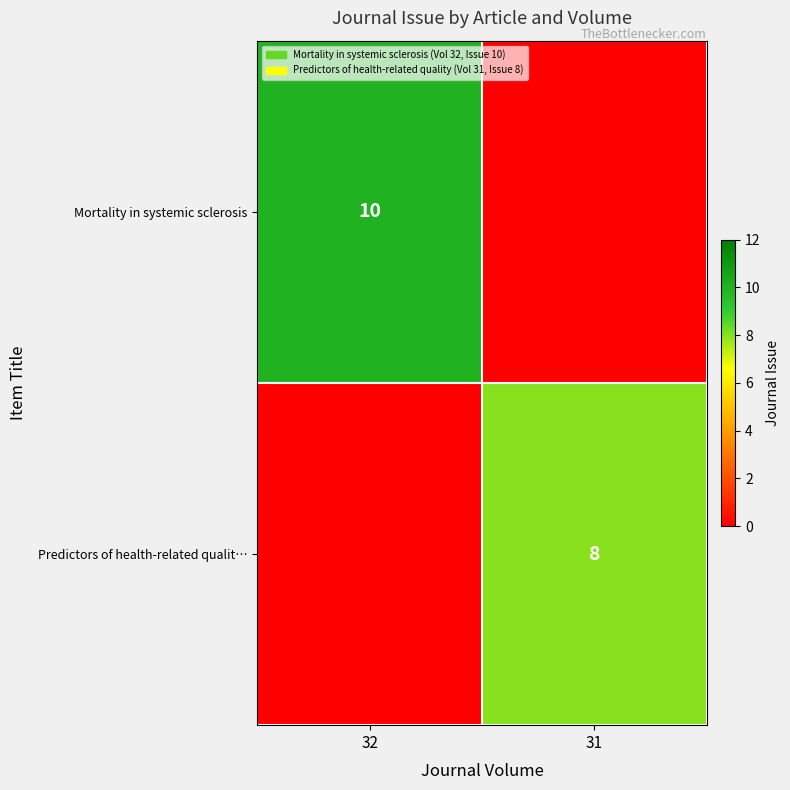

Is the value of Mortality in systemic sclerosis at 32 greater than the value of Predictors of health-related qualit… at 31?

Yes